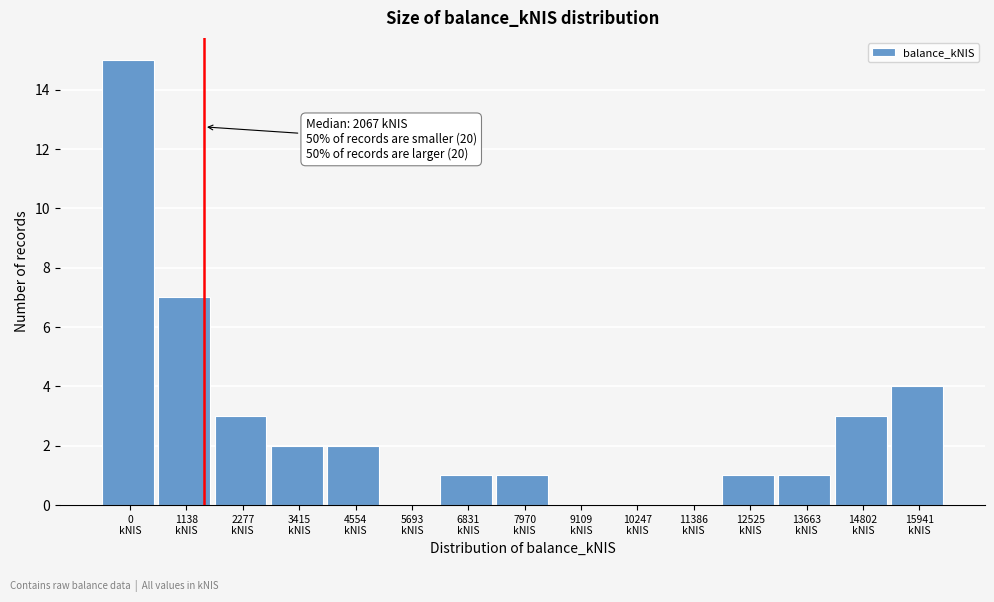

What is the sum of all values?

40